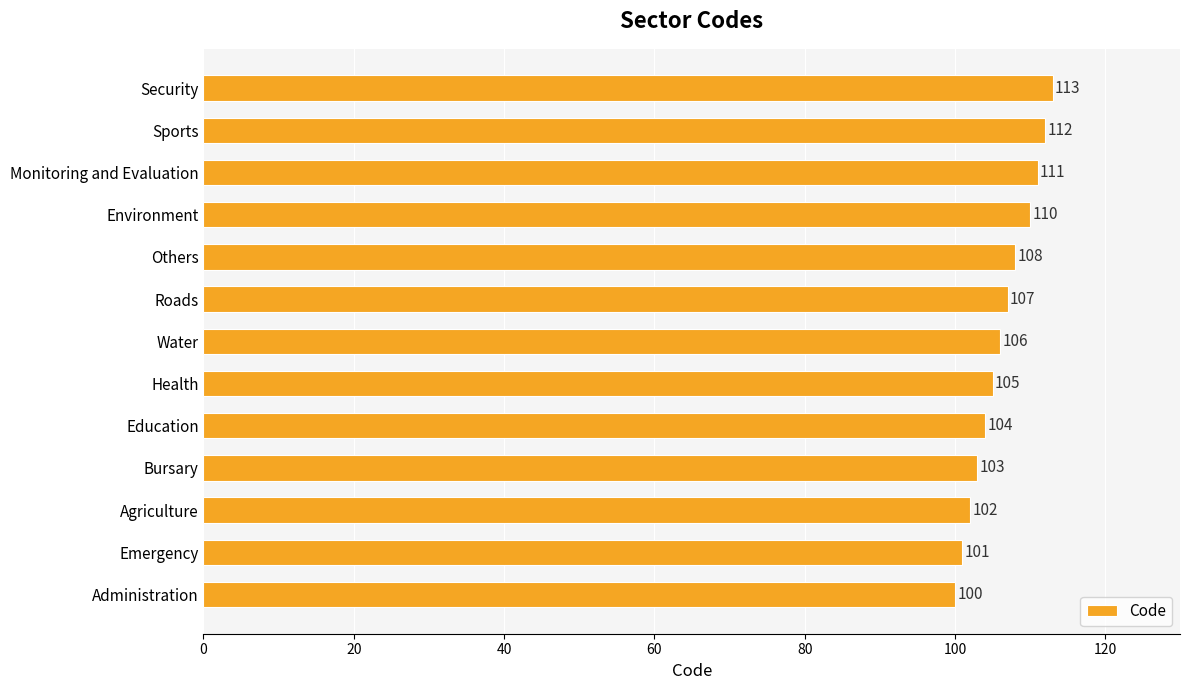

Rank the categories by value from highest to lowest.

Security, Sports, Monitoring and Evaluation, Environment, Others, Roads, Water, Health, Education, Bursary, Agriculture, Emergency, Administration